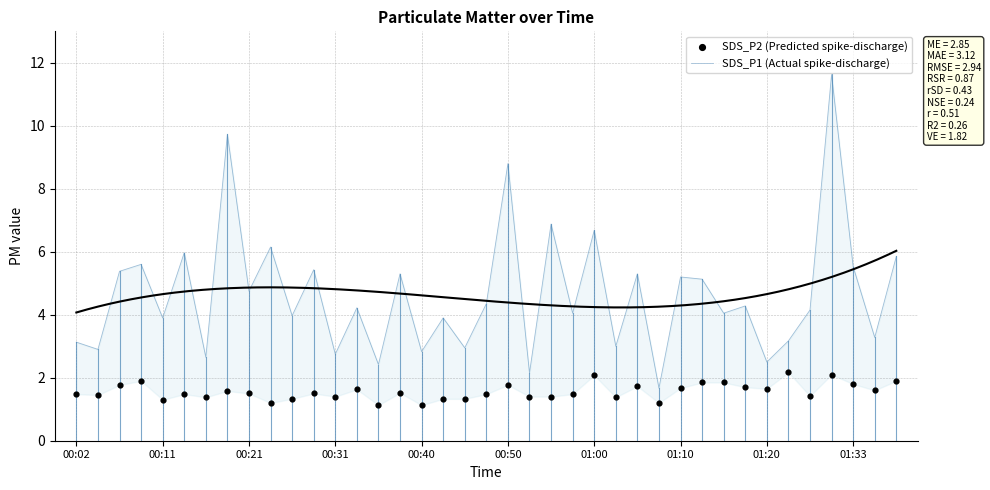

Is the value of SDS_P1 (Actual spike-discharge) at 35 greater than the value of SDS_P2 (Predicted spike-discharge) at 16?

Yes